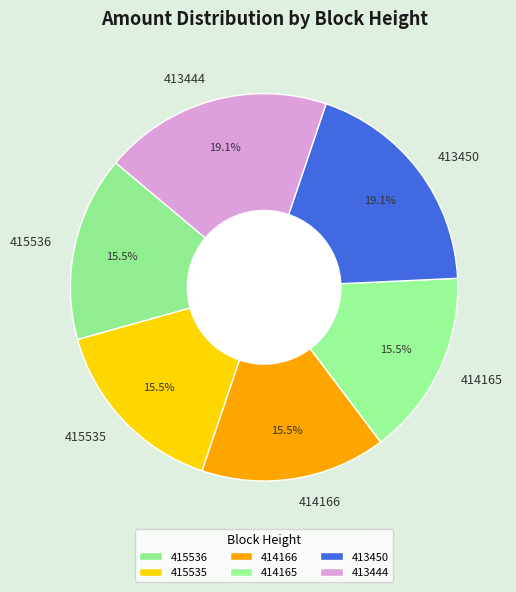

To the nearest percent, what is the combined percentage of 414166 and 415536?

31%